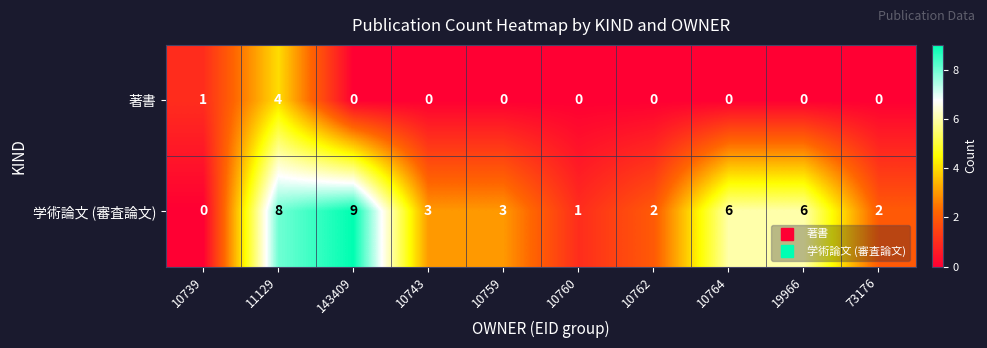

Reading left to right, list all the values displayed in this chart.

著書: 10739=1	11129=4	143409=0	10743=0	10759=0	10760=0	10762=0	10764=0	19966=0	73176=0
学術論文 (審査論文): 10739=0	11129=8	143409=9	10743=3	10759=3	10760=1	10762=2	10764=6	19966=6	73176=2